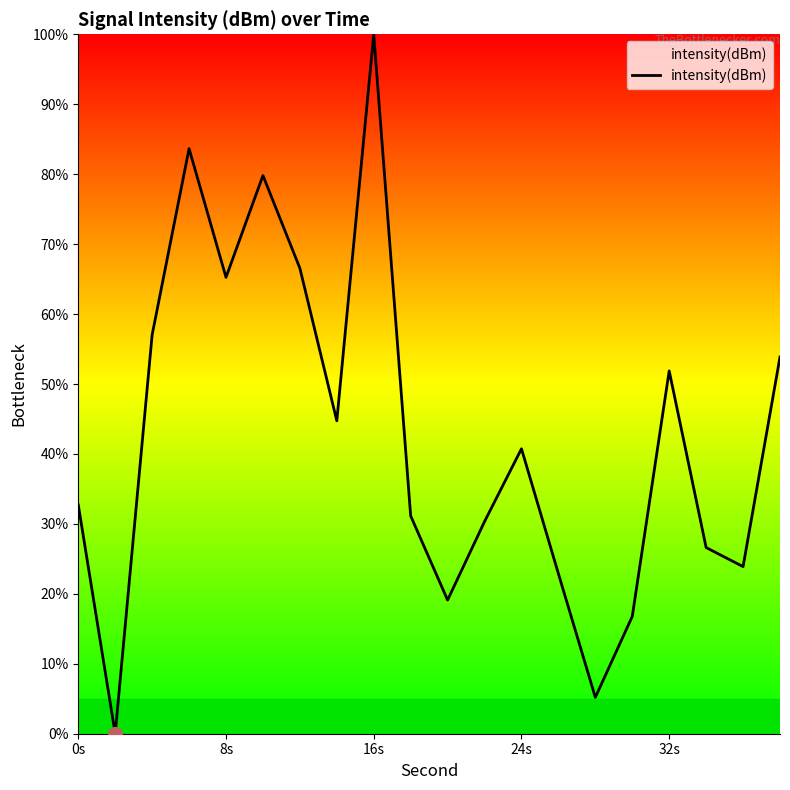

What is the maximum value shown in the chart?

100.0